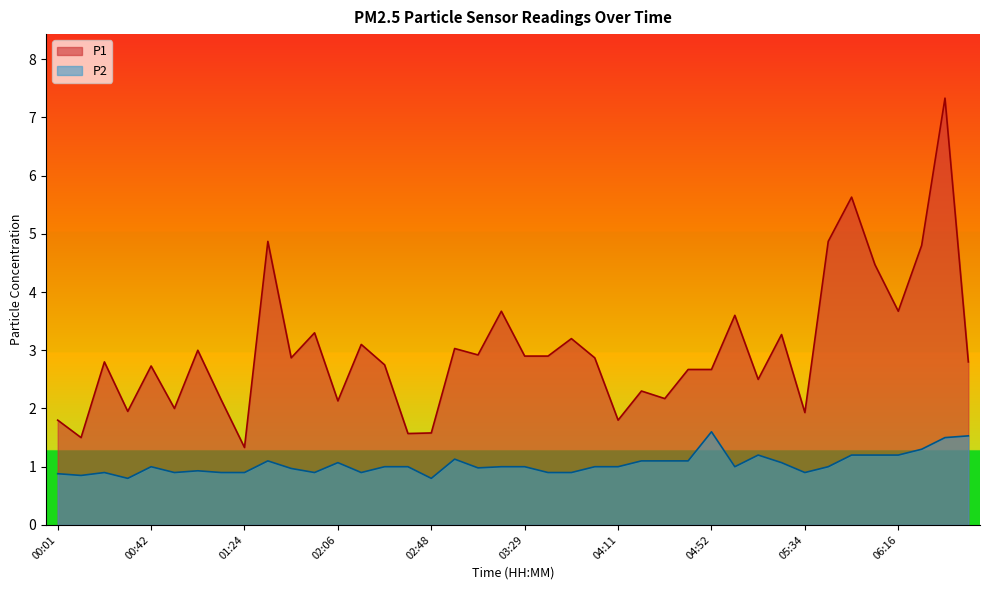

What is the spread (max minus min) of values at 00:01?

0.9